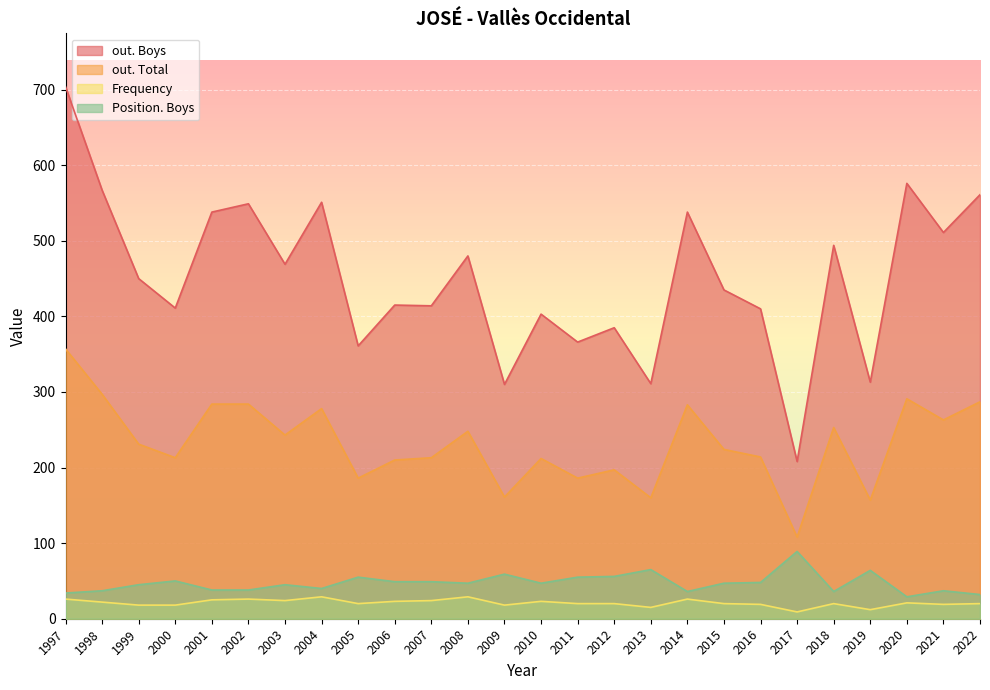

What are all the series names shown in the legend?

out. Boys, out. Total, Frequency, Position. Boys